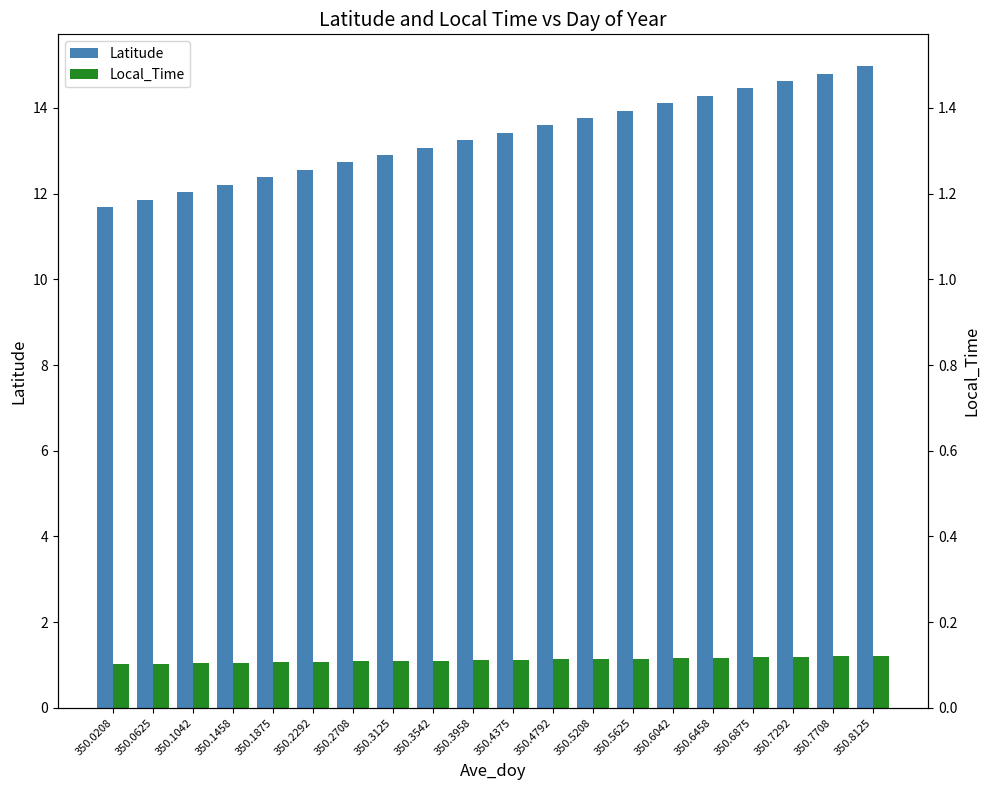

The value of Local_Time at 350.3958 is 1.1. True or false?

True